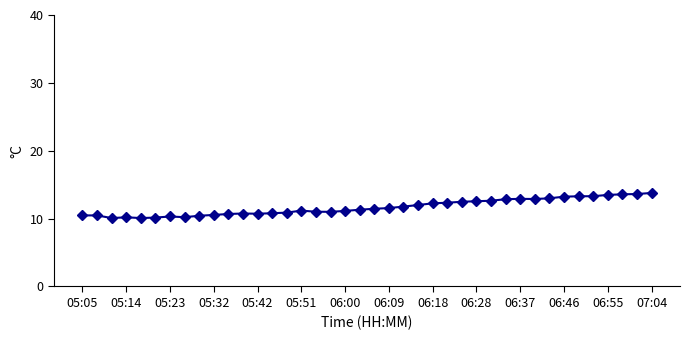

What is the difference between the maximum and minimum values?

3.7